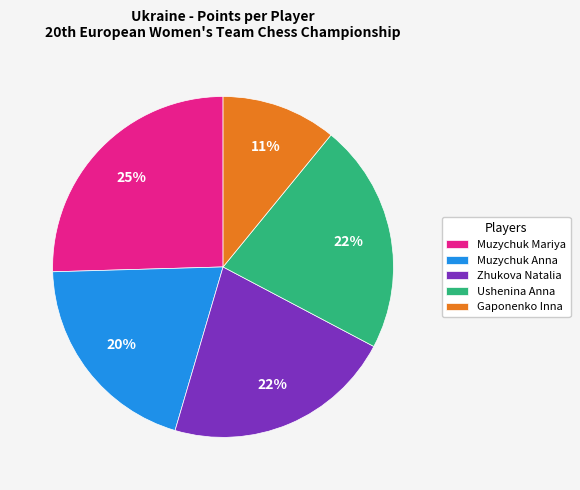

What percentage is the Zhukova Natalia slice, to the nearest percent?

22%